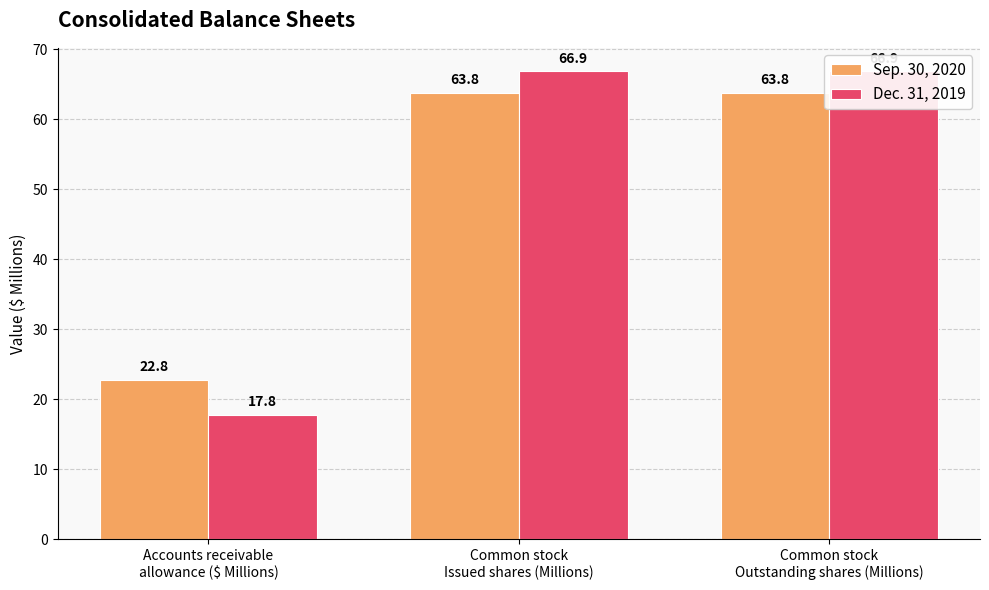

Reading left to right, extract all data points from this chart.

Sep. 30, 2020: Accounts receivable
allowance ($ Millions)=22.8	Common stock
Issued shares (Millions)=63.8	Common stock
Outstanding shares (Millions)=63.8
Dec. 31, 2019: Accounts receivable
allowance ($ Millions)=17.8	Common stock
Issued shares (Millions)=66.9	Common stock
Outstanding shares (Millions)=66.9